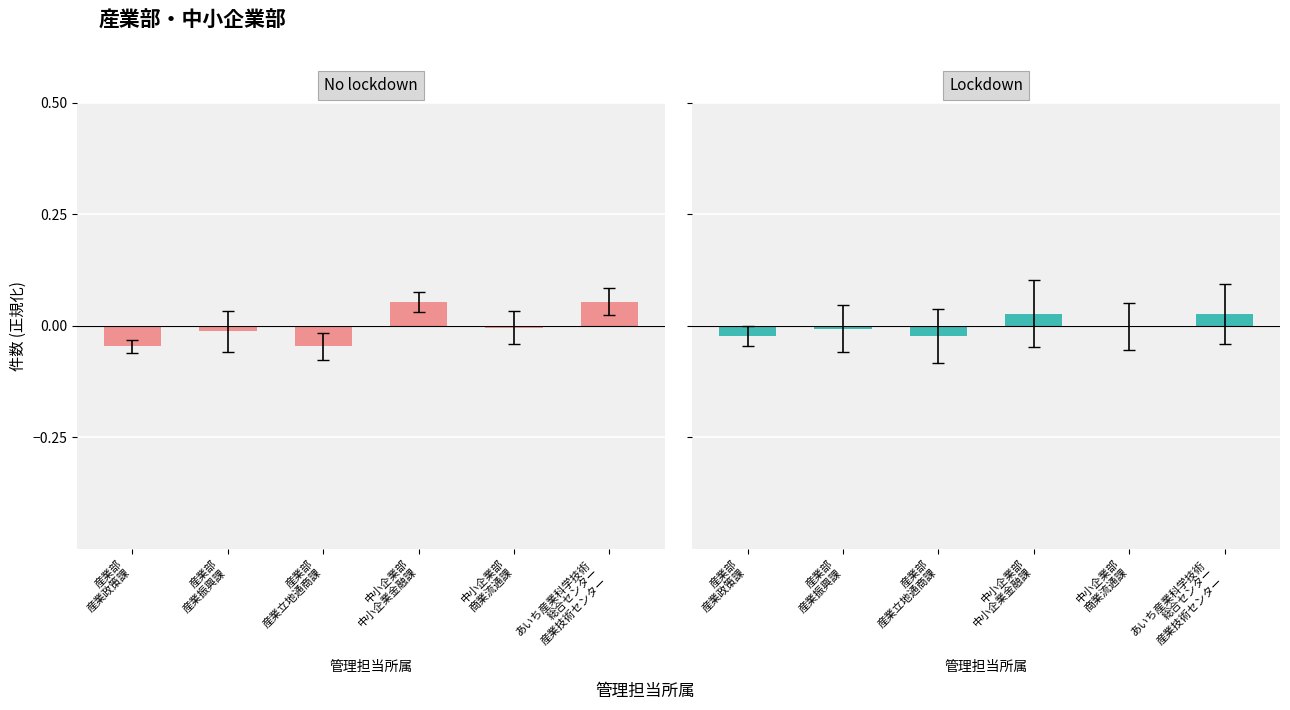

What position from the right is 産業部
産業政策課?

6